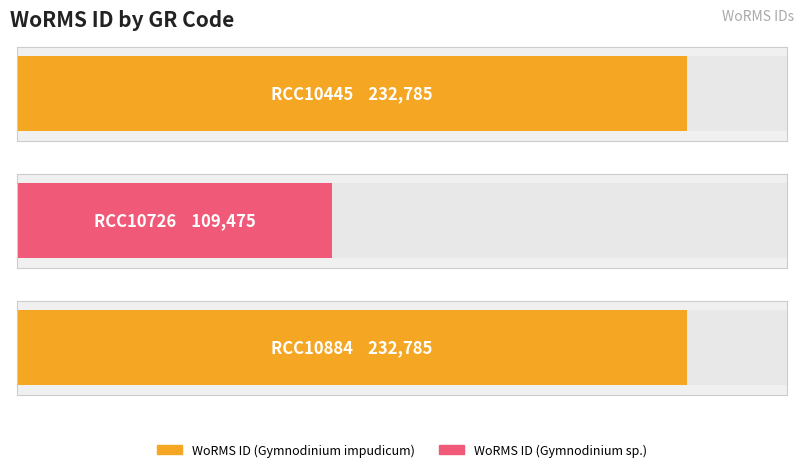

How many data points are less than 232785?

1